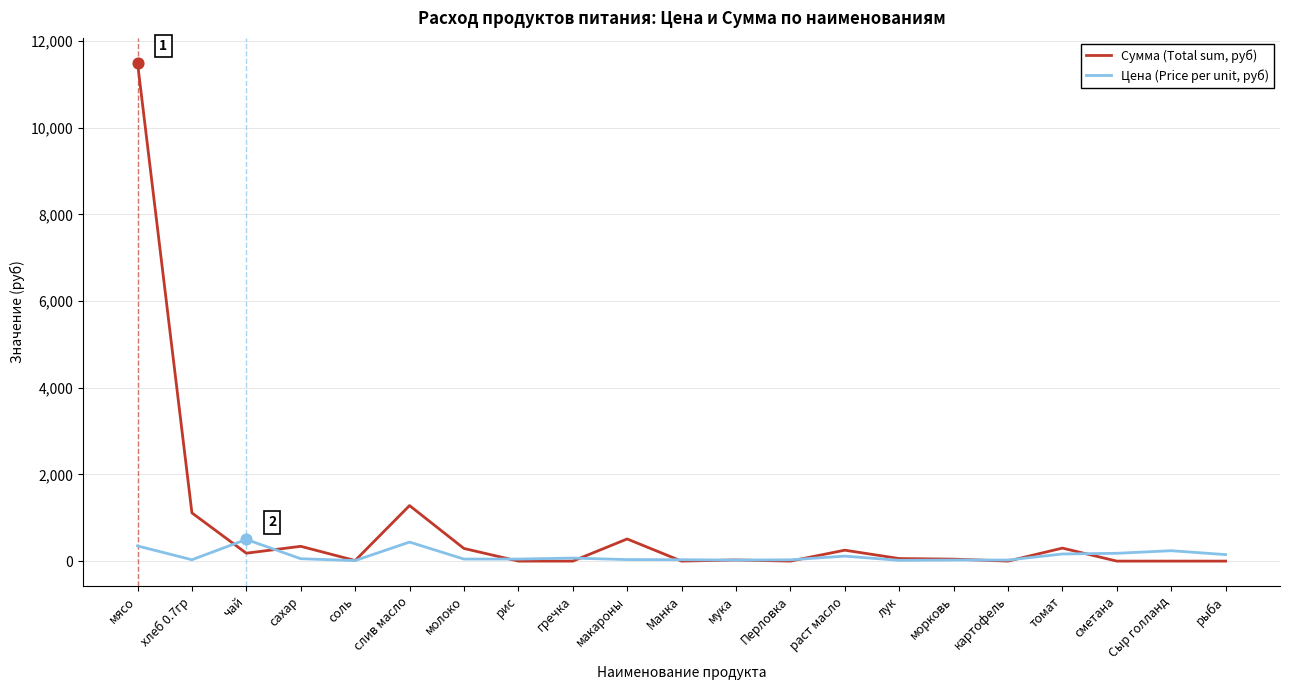

At which category is the sum across all series the highest?

мясо